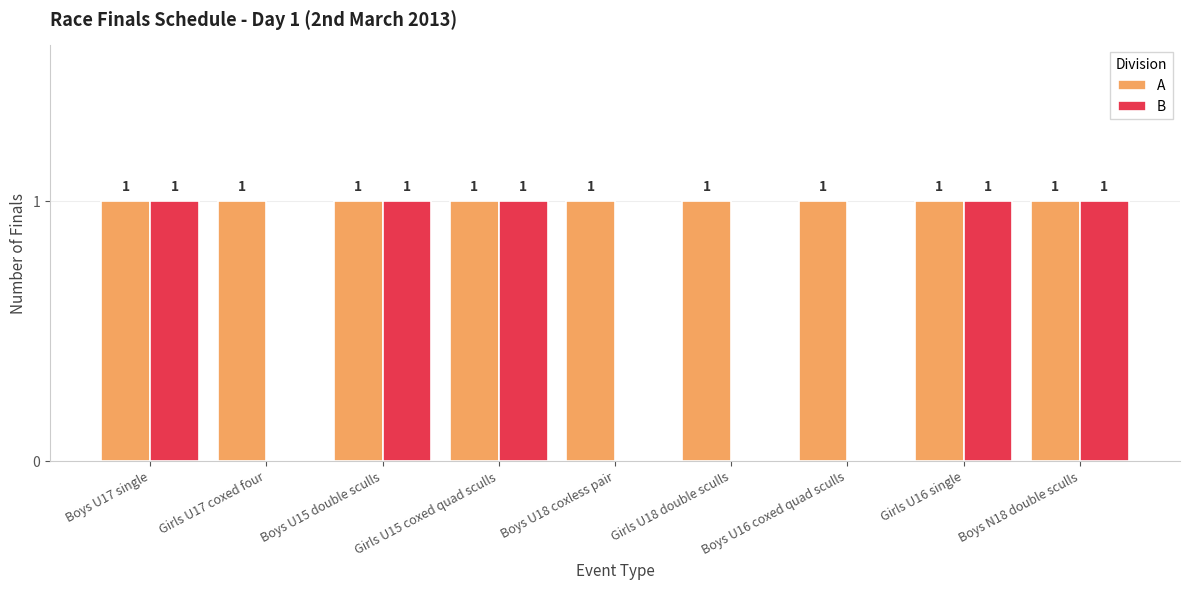

Reading left to right, list all the values displayed in this chart.

A: Boys U17 single=1	Girls U17 coxed four=1	Boys U15 double sculls=1	Girls U15 coxed quad sculls=1	Boys U18 coxless pair=1	Girls U18 double sculls=1	Boys U16 coxed quad sculls=1	Girls U16 single=1	Boys N18 double sculls=1
B: Boys U17 single=1	Girls U17 coxed four=0	Boys U15 double sculls=1	Girls U15 coxed quad sculls=1	Boys U18 coxless pair=0	Girls U18 double sculls=0	Boys U16 coxed quad sculls=0	Girls U16 single=1	Boys N18 double sculls=1